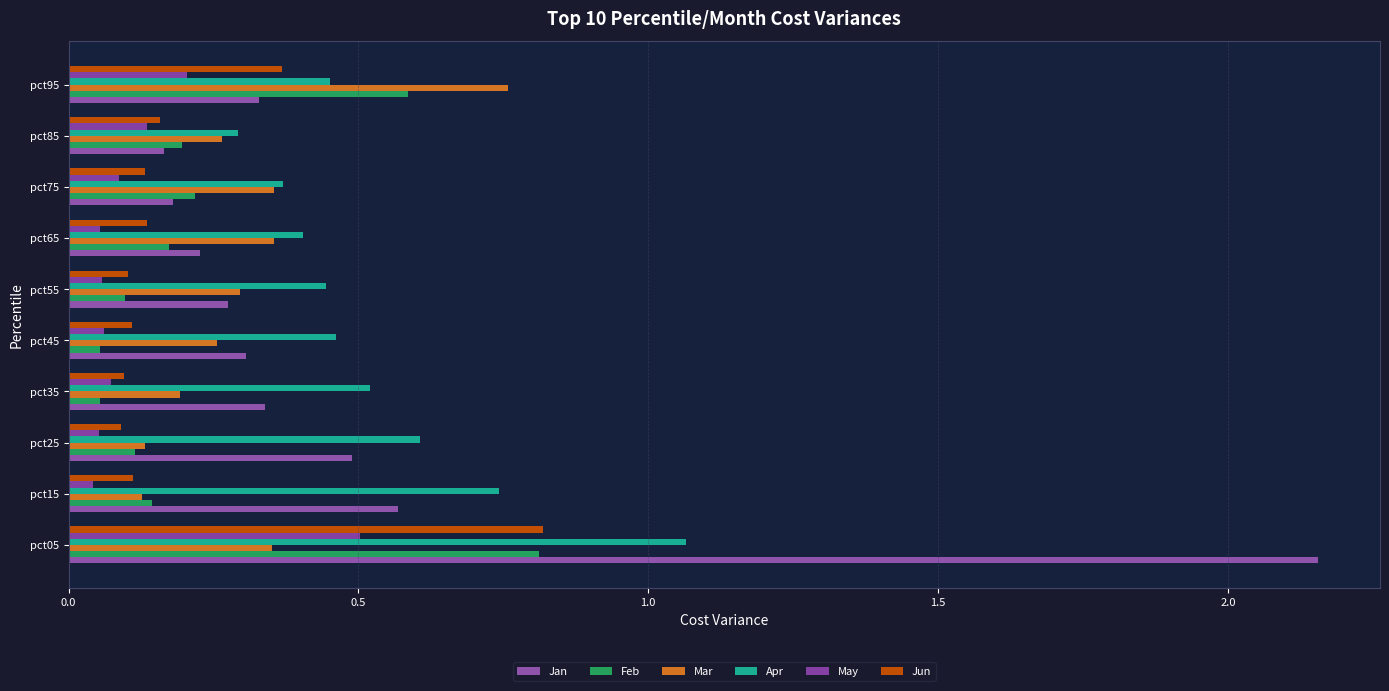

How many series are shown in this chart?

6